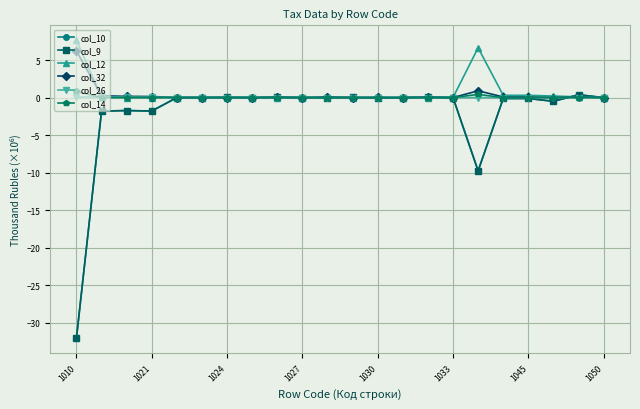

True or false: col_10 has more than 2 interior local peaks.

True